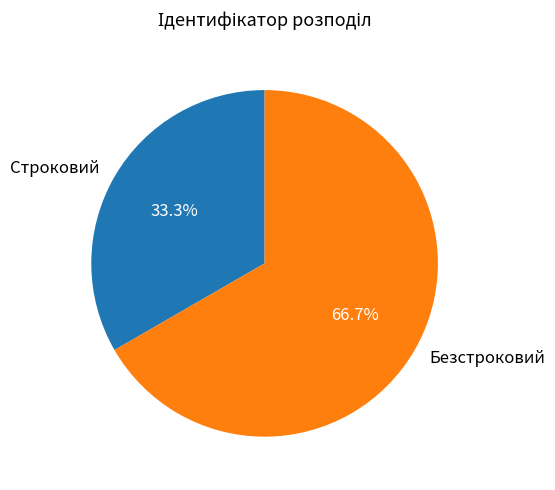

Which category has the biggest portion of the pie?

Безстроковий